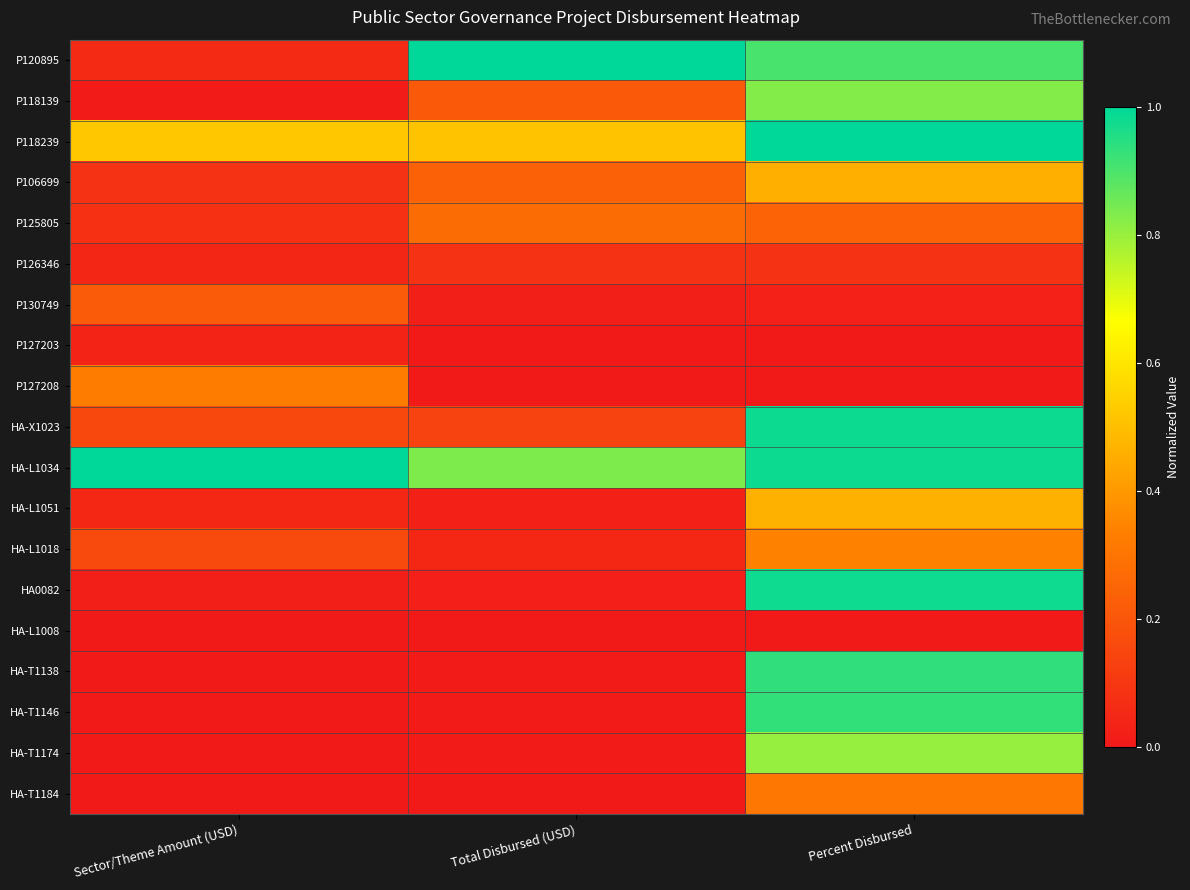

Which has a higher value, Total Disbursed (USD) or Percent Disbursed?

Total Disbursed (USD)